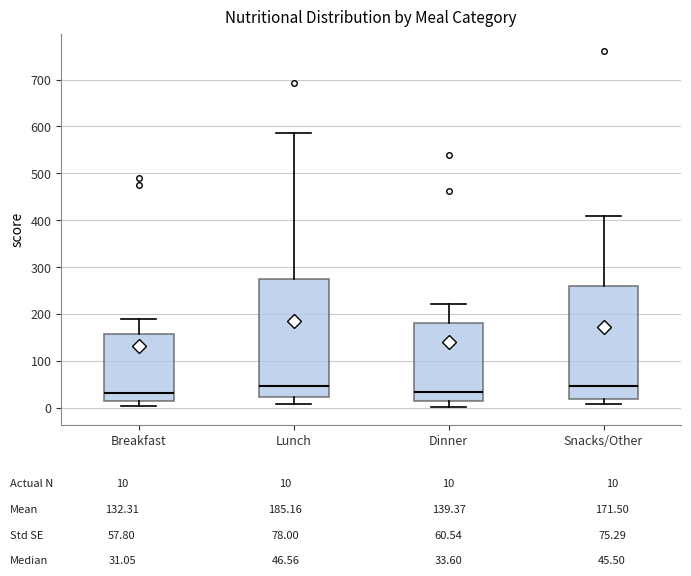

Where does the upper whisker of the box for Snacks/Other end on the y-axis? The values are not printed on the chart, so give them approximately, as read against the axis.

410